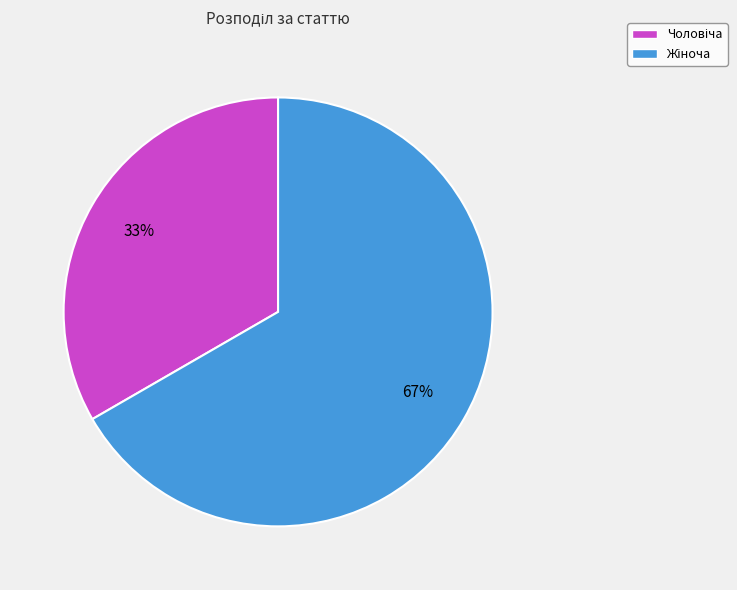

Is there any slice that represents more than half of the pie?

Yes